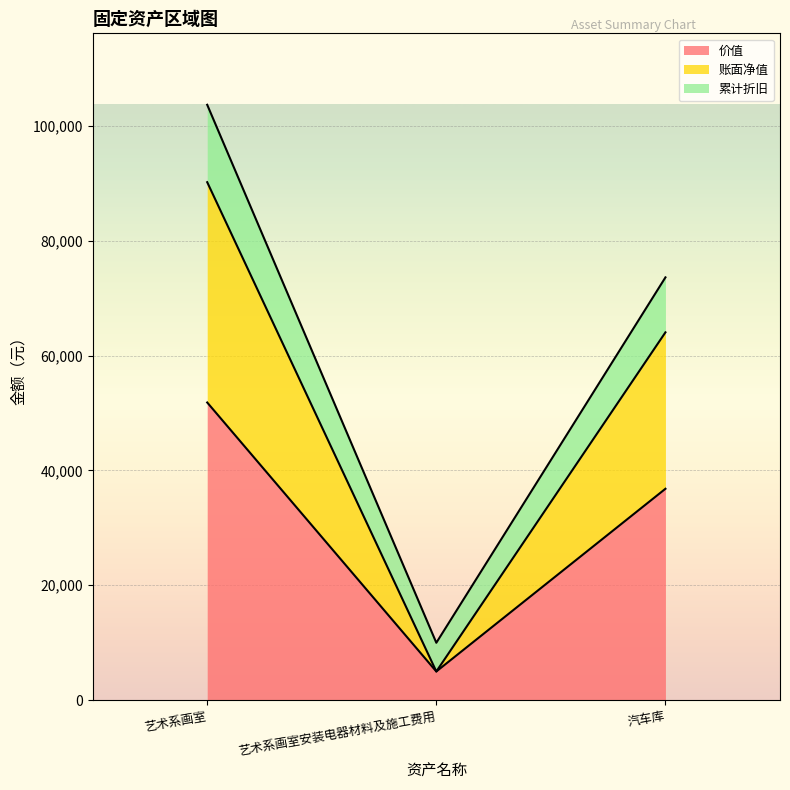

Reading right to left, what are all the values shown in this chart?

价值: 36800.0	4997.0	51821.5
账面净值: 64032.5	4997.0	90169.3
累计折旧: 73600.0	9994.0	103643.0